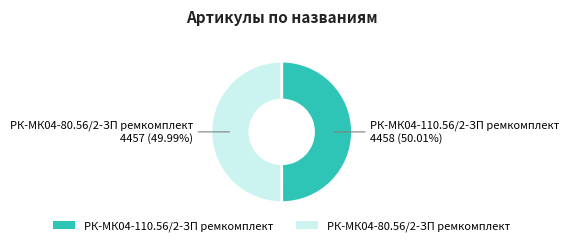

What is the ratio of the value at РК-МК04-110.56/2-ЗП ремкомплект to the value at РК-МК04-80.56/2-ЗП ремкомплект?

1.0